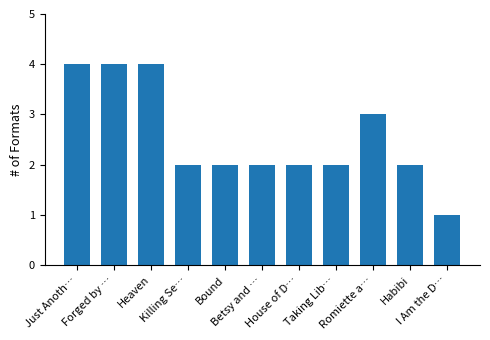

What is the smallest value displayed?

1